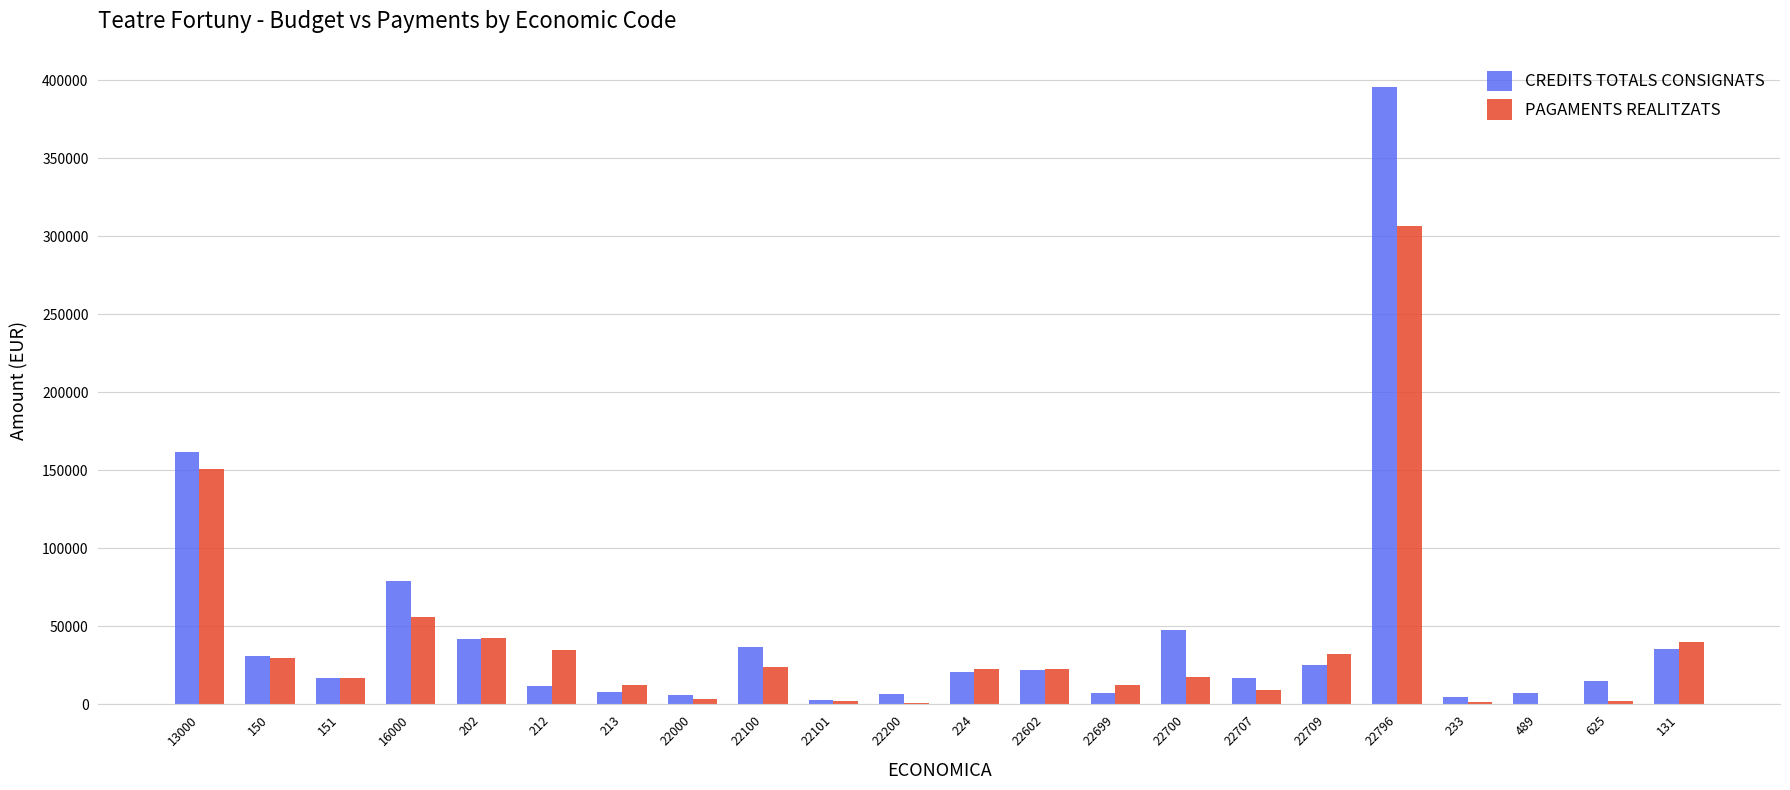

Which series has the widest spread of values?

CREDITS TOTALS CONSIGNATS